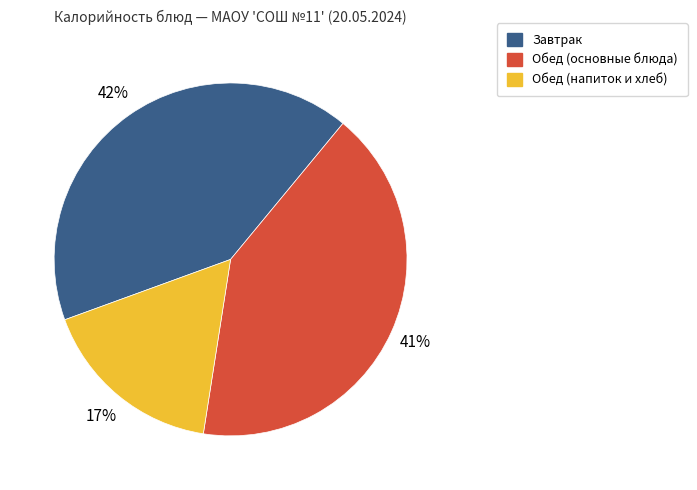

What percentage is the Обед (напиток и хлеб) slice, to the nearest percent?

17%